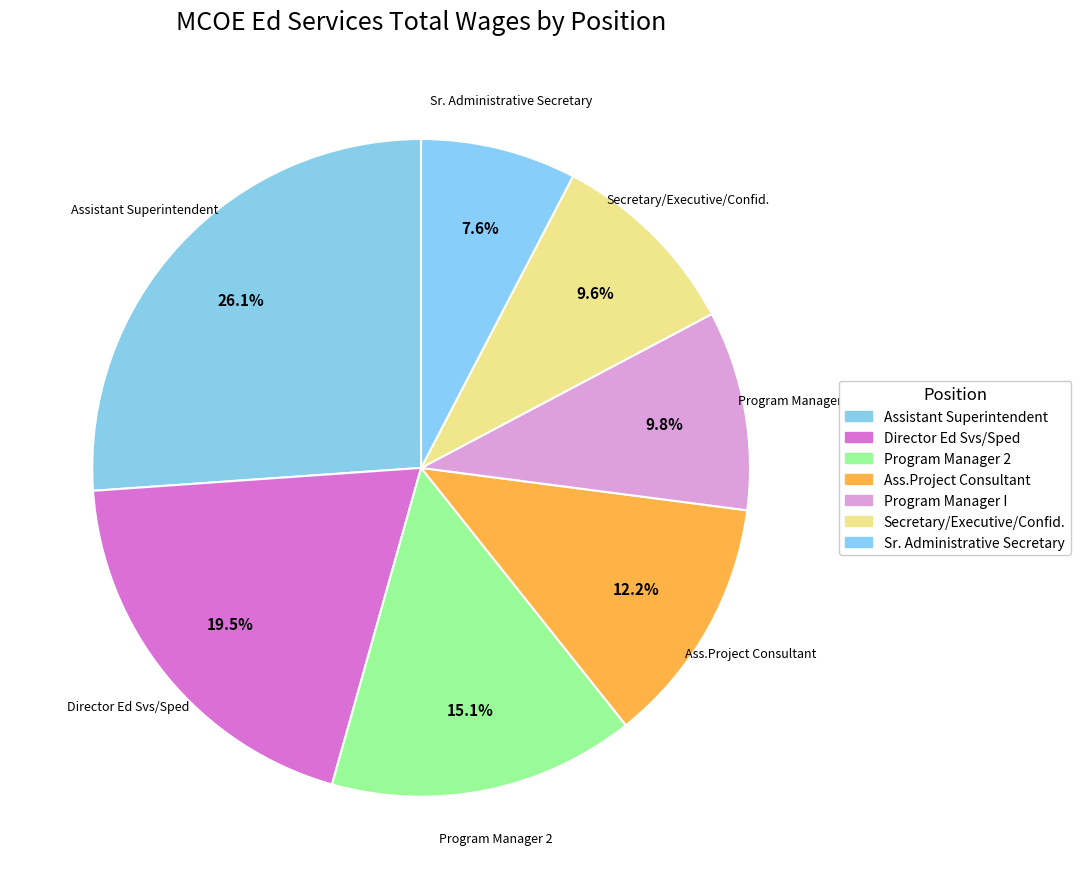

What percentage is the Sr. Administrative Secretary slice, to the nearest percent?

8%